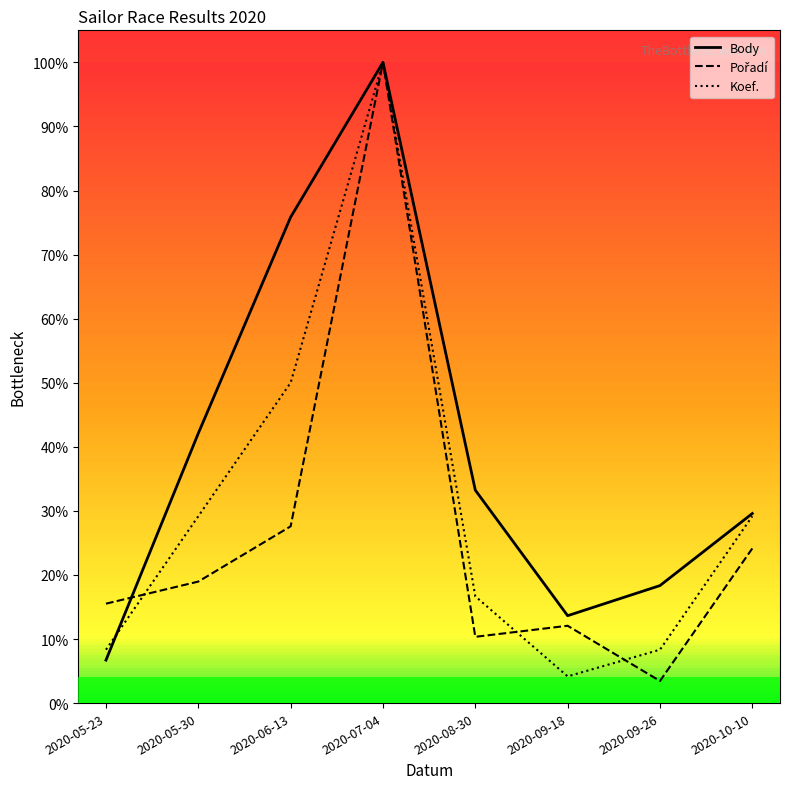

Between which two adjacent categories do Koef. and Pořadí first intersect?

2020-05-23 and 2020-05-30